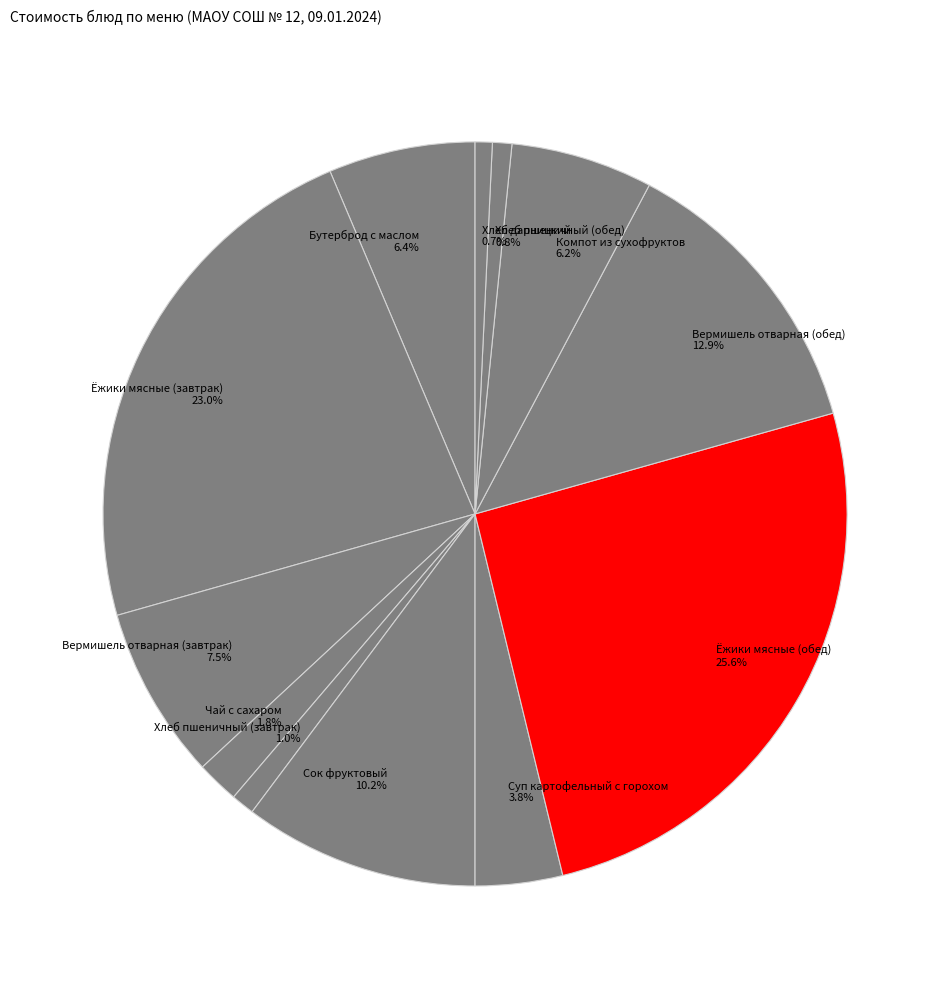

Do Вермишель отварная (обед) and Хлеб пшеничный (завтрак) together represent more than half of the pie?

No